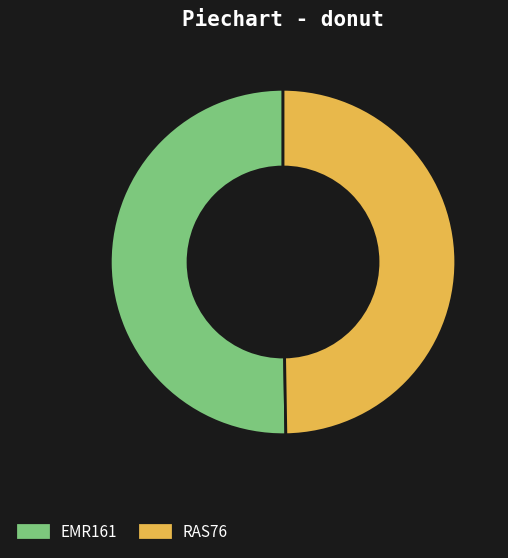

Rank the categories by value from lowest to highest.

RAS76, EMR161